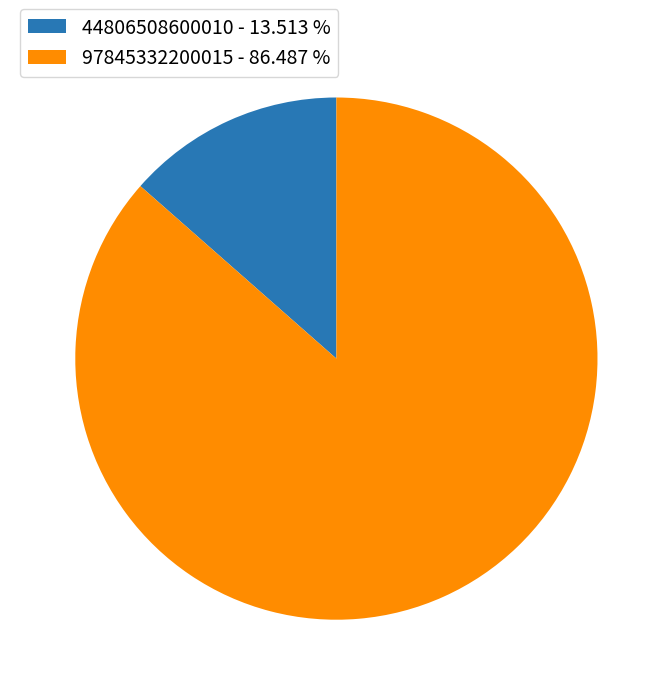

The 97845332200015 slice represents 86% of the pie. True or false?

True